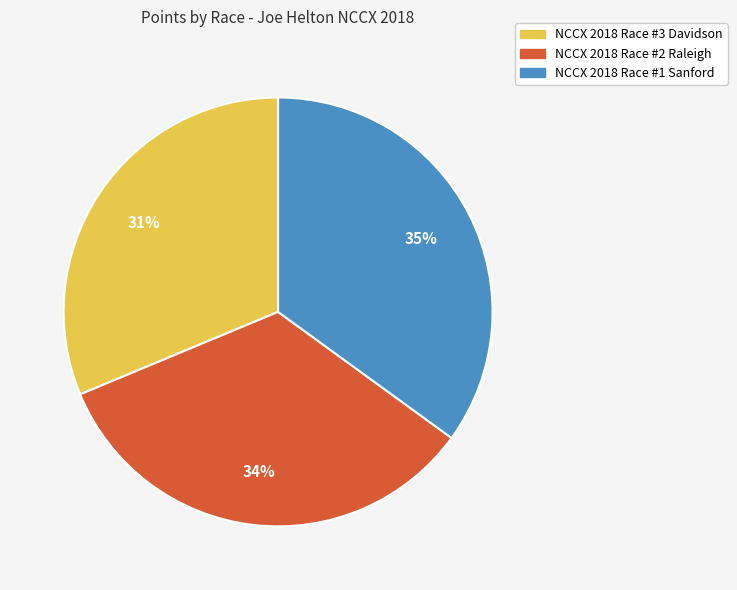

True or false: NCCX 2018 Race #2 Raleigh accounts for 23% of the total.

False